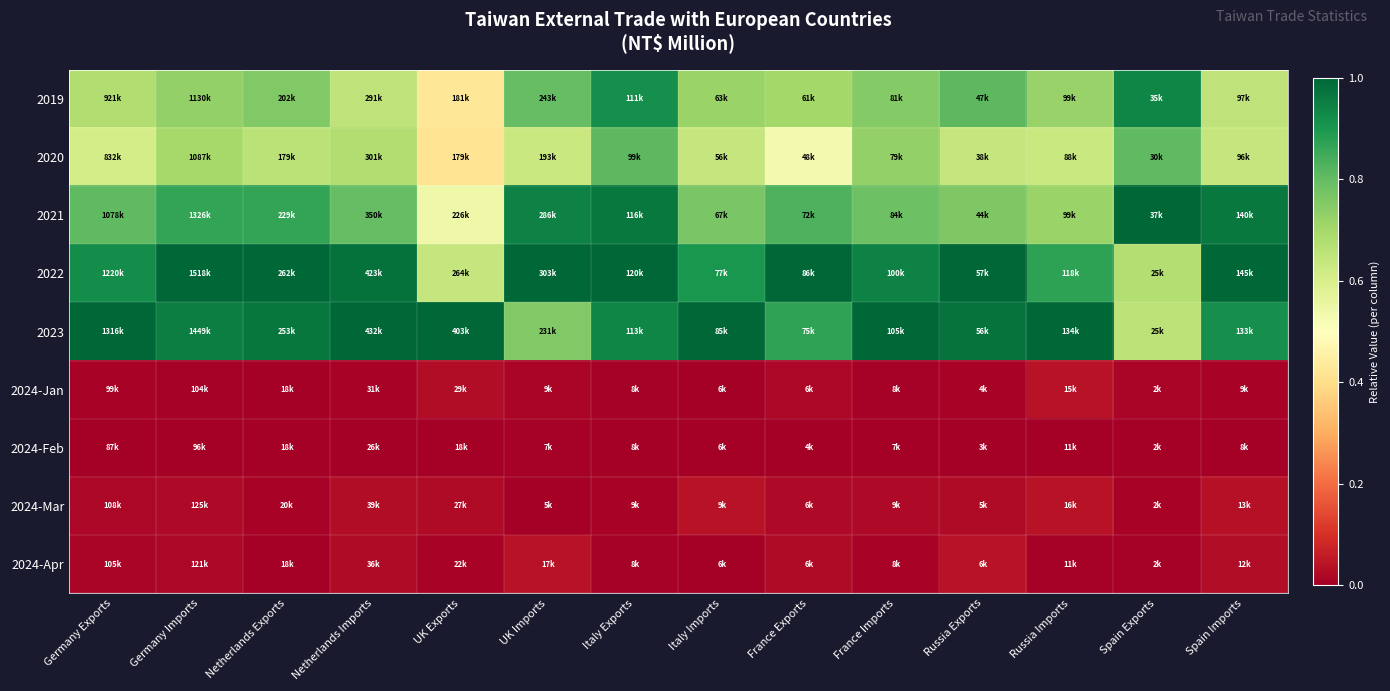

What is the spread (max minus min) of values at Spain Exports?

1.0